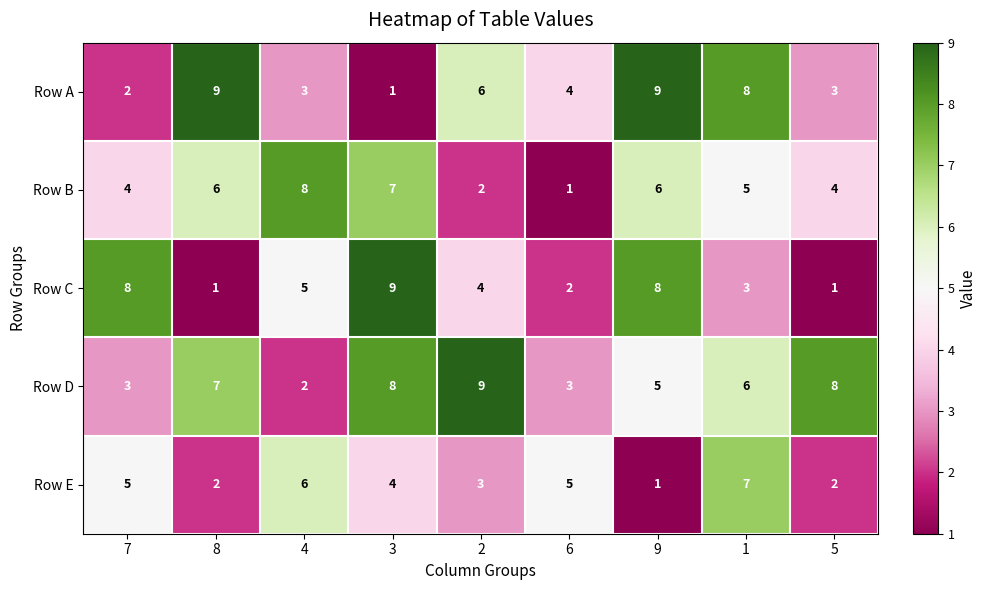

At how many categories does at least one series exceed 1?

9